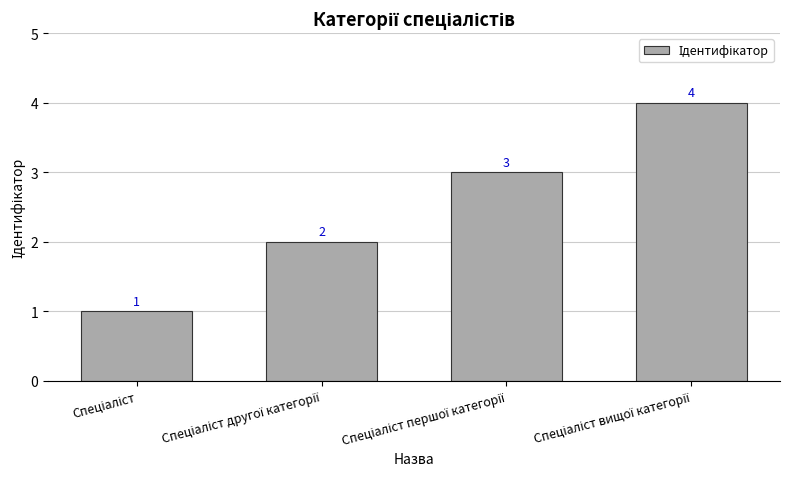

What is the value of the 2nd bar from the left?

2